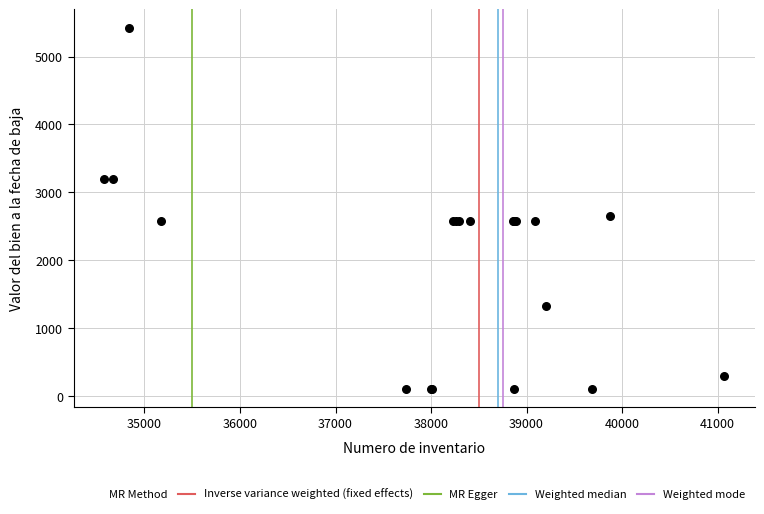

What Y value in the scatter plot is closest to 2767?

2646